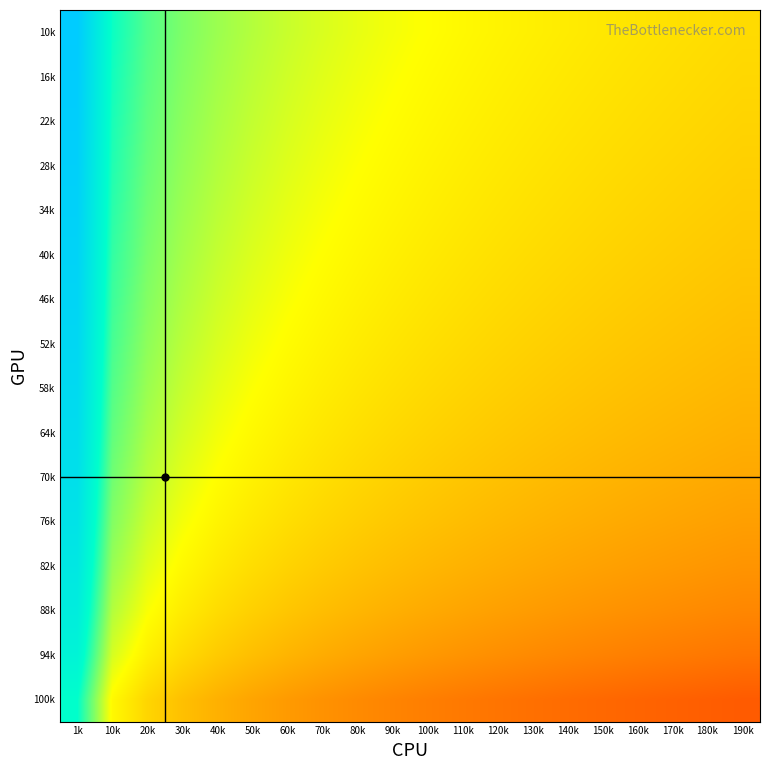

Rank the series at 110k from highest to lowest value.

10k, 16k, 22k, 28k, 34k, 40k, 46k, 52k, 58k, 64k, 70k, 76k, 82k, 88k, 94k, 100k